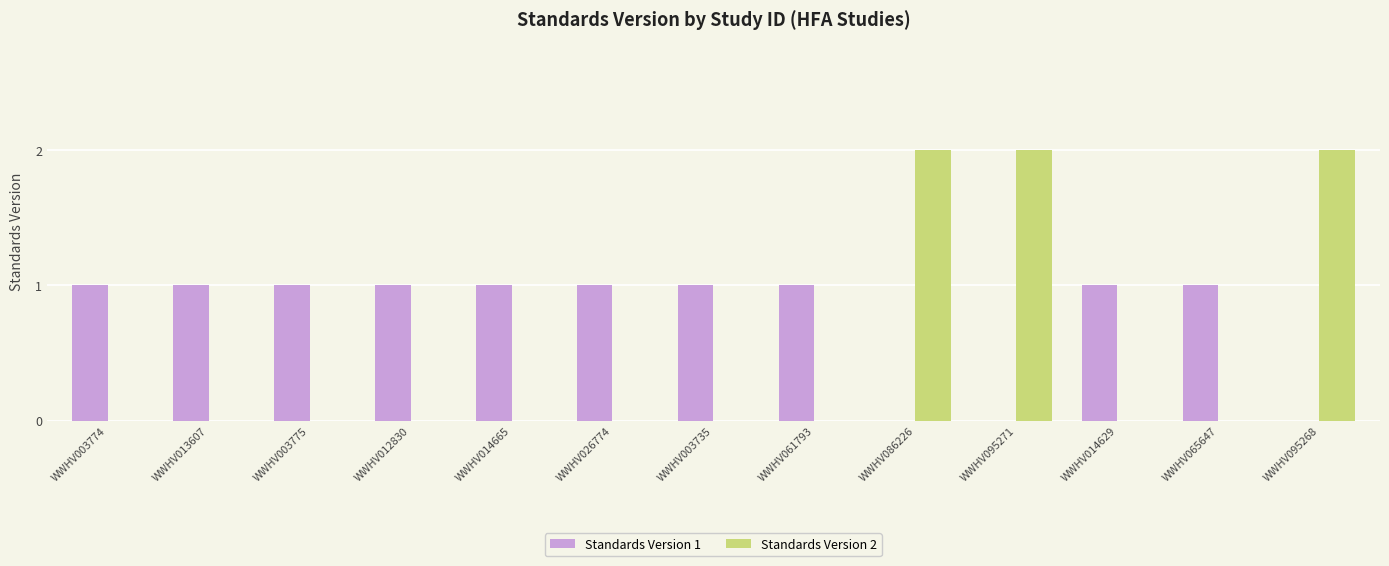

Is it true that Standards Version 1 equals 0 at WWHV003735?

False